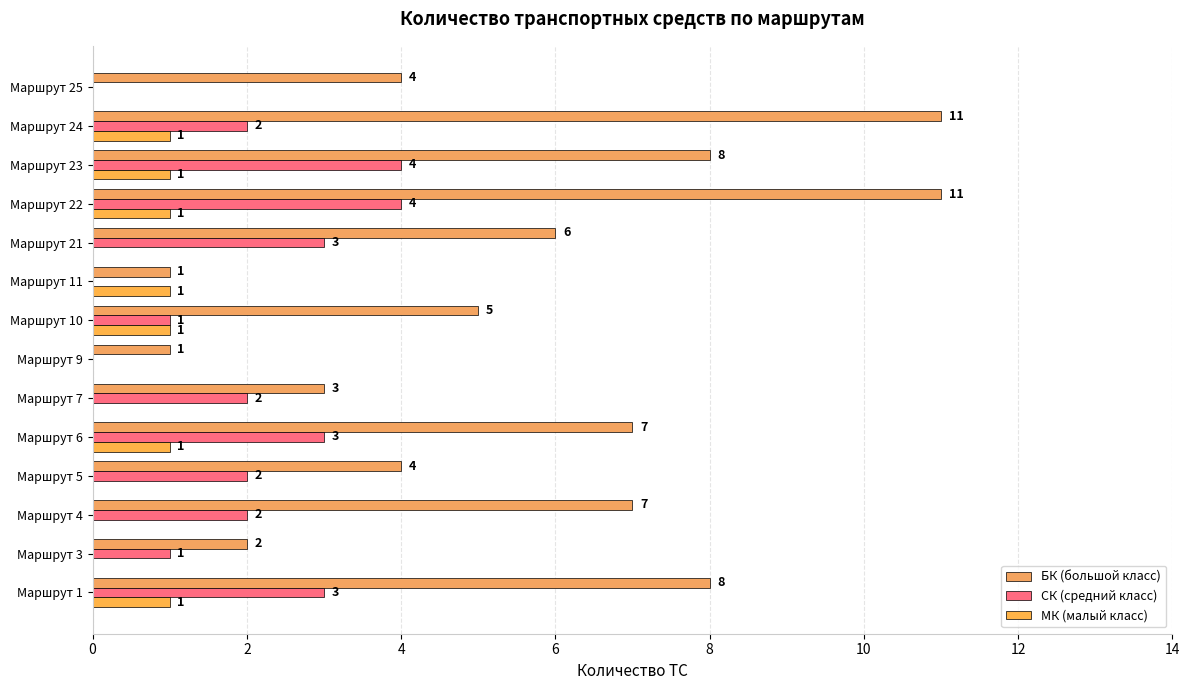

Count the number of data series in this chart.

3